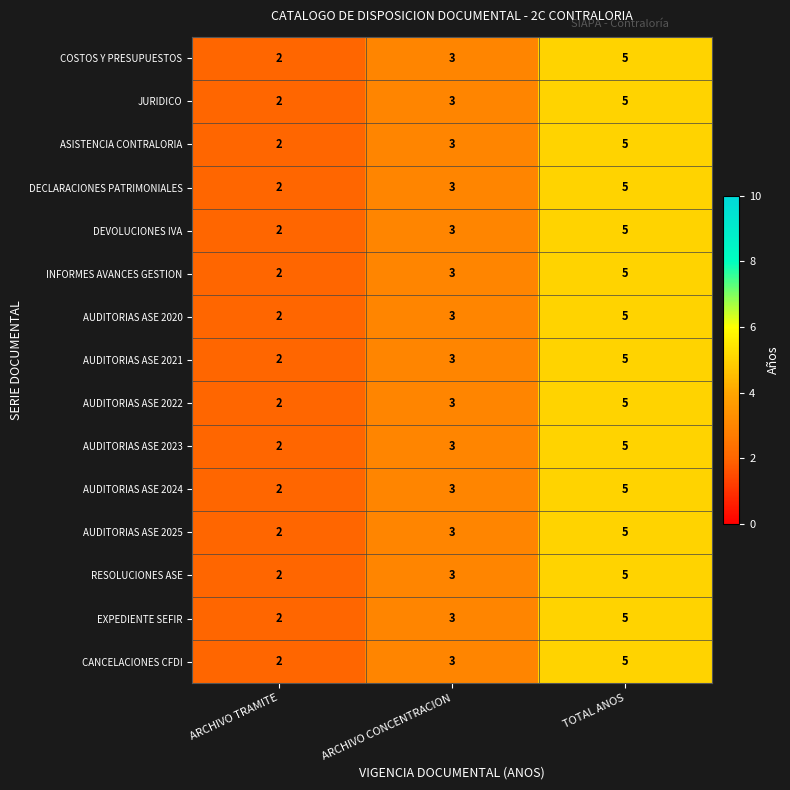

Rank the categories by COSTOS Y PRESUPUESTOS value from lowest to highest.

ARCHIVO TRAMITE, ARCHIVO CONCENTRACION, TOTAL ANOS